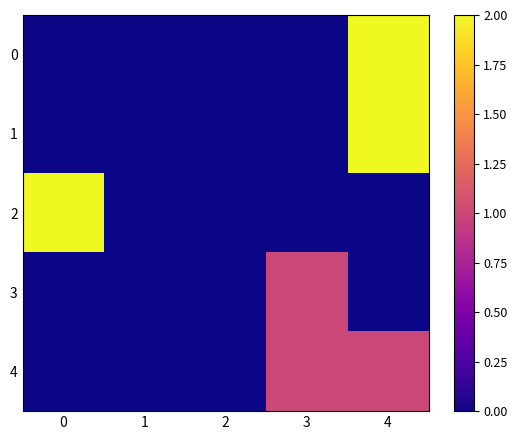

At which category is the sum across all series the highest?

4